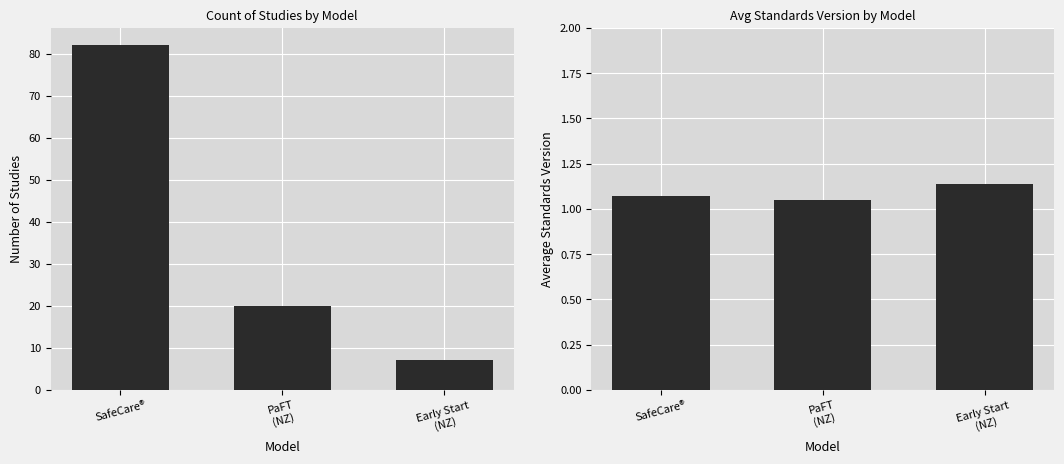

Does the chart contain any negative values?

No